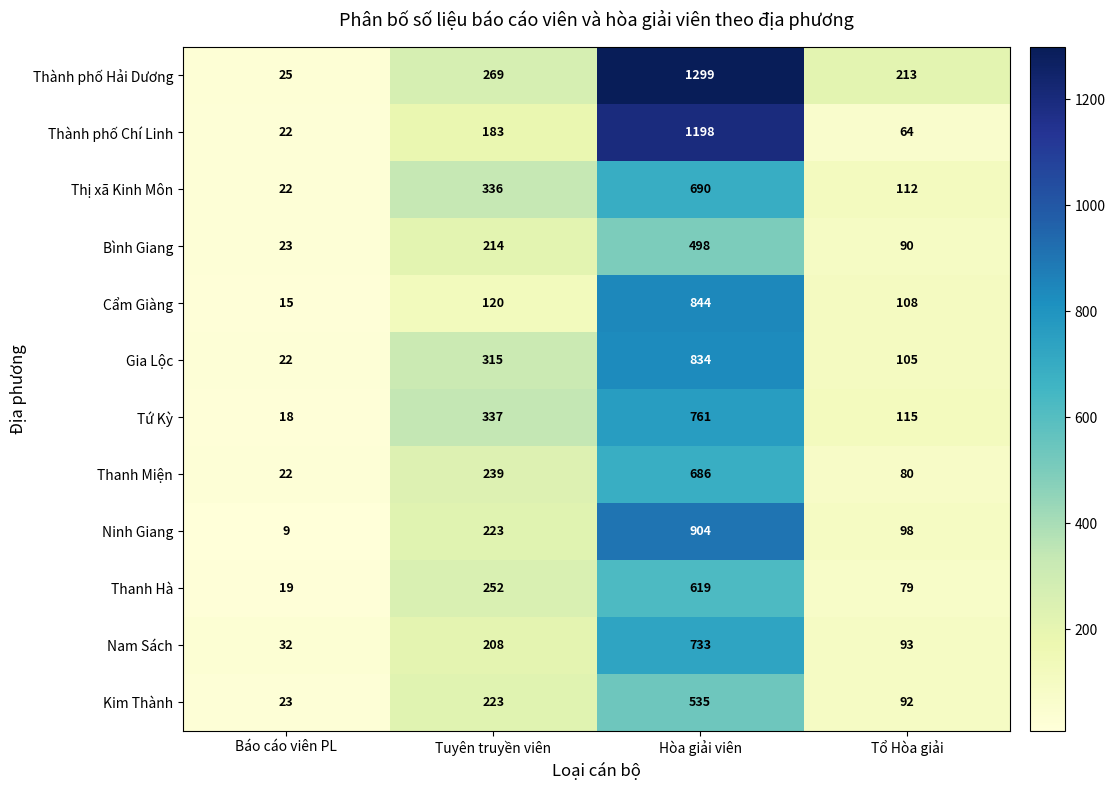

List the series in order of their peak value, highest first.

Thành phố Hải Dương, Thành phố Chí Linh, Ninh Giang, Cẩm Giàng, Gia Lộc, Tứ Kỳ, Nam Sách, Thị xã Kinh Môn, Thanh Miện, Thanh Hà, Kim Thành, Bình Giang